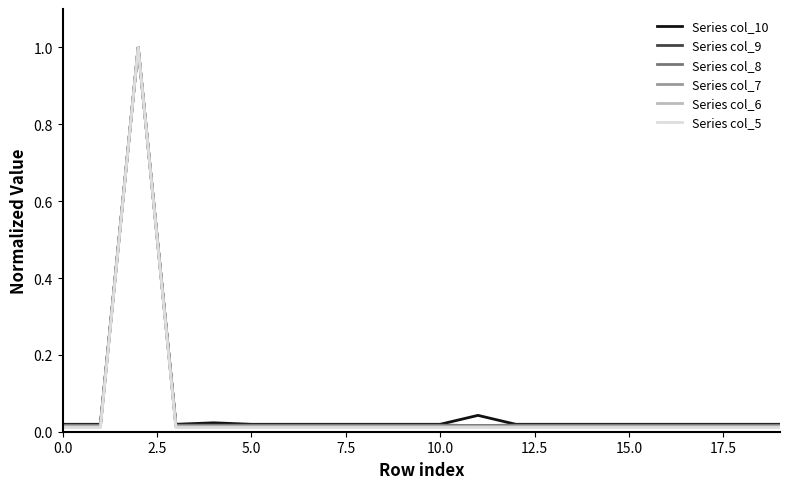

What are all the series names shown in the legend?

Series col_10, Series col_9, Series col_8, Series col_7, Series col_6, Series col_5